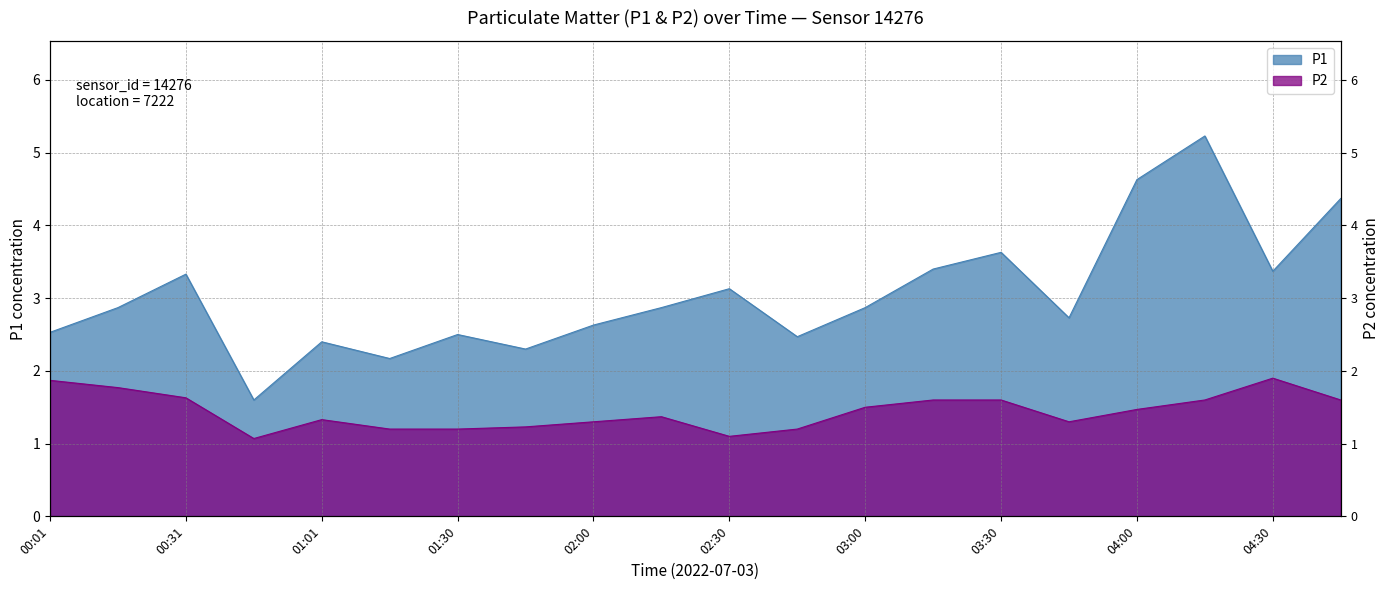

What is the difference between the P1 values at 04:00 and 01:30?

2.1